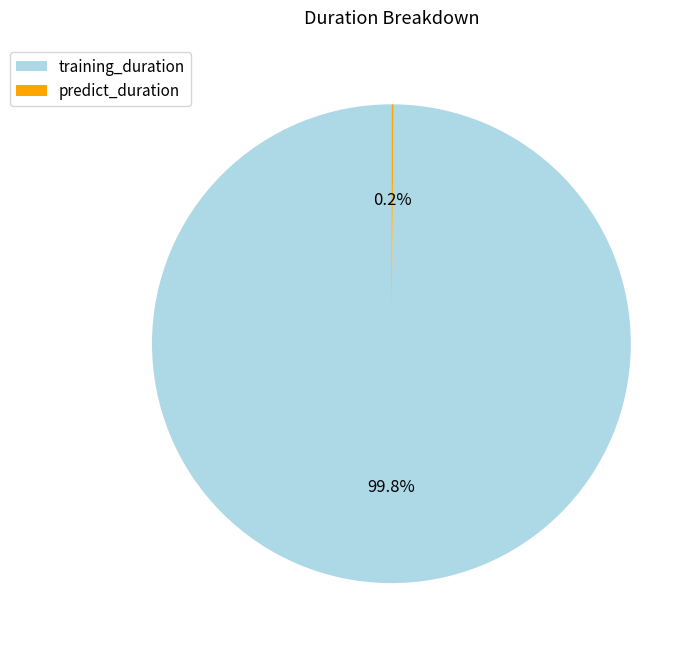

Which slice is the largest?

training_duration